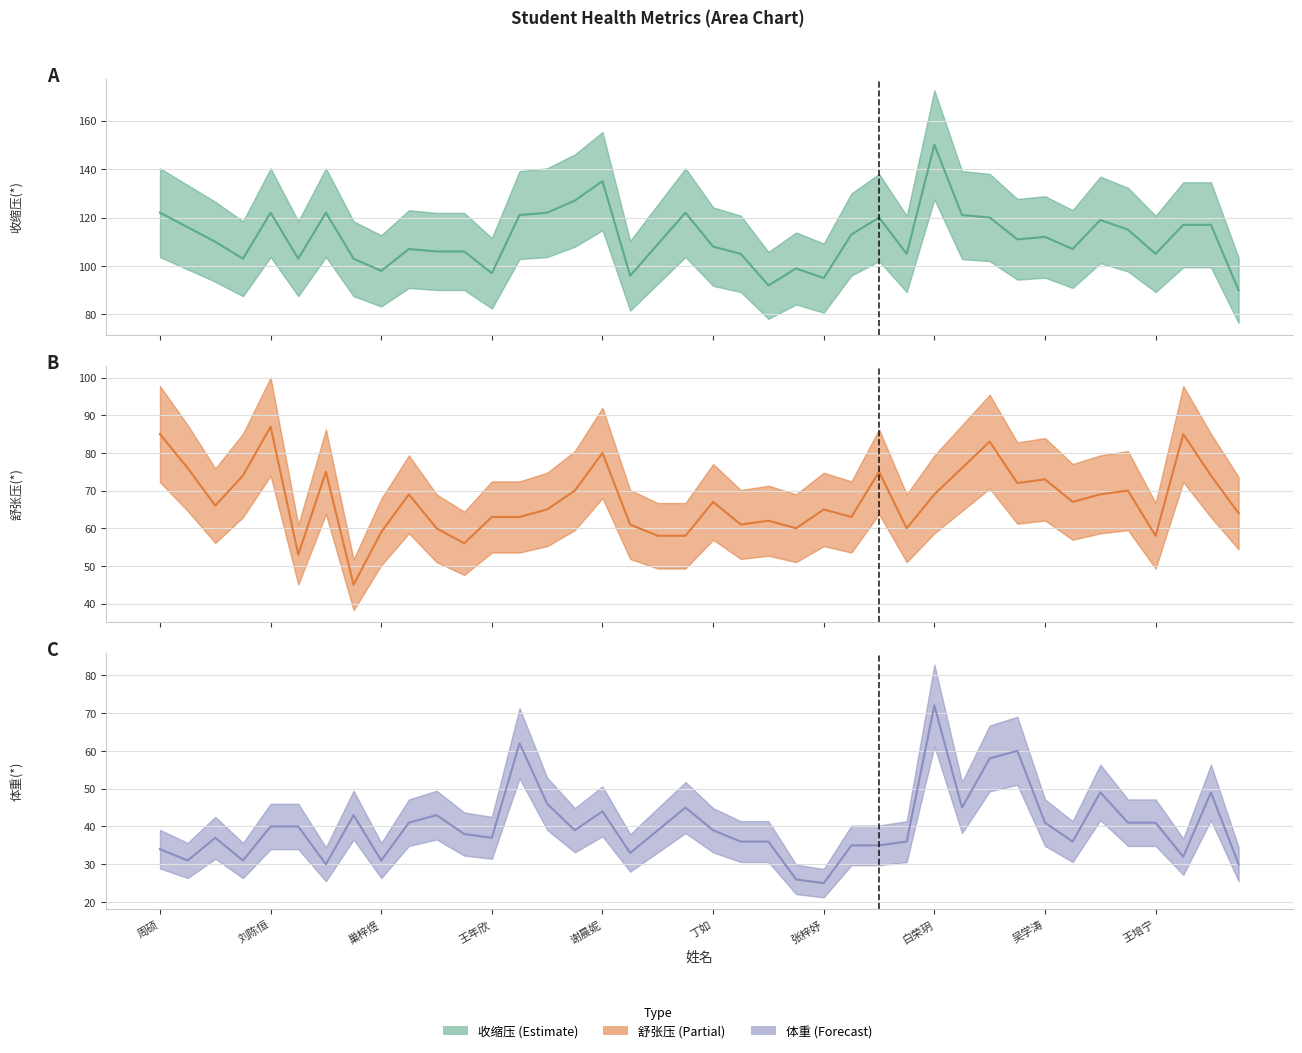

Which series changed the most between 丁如 and 王培宁?

舒张压 (mean)